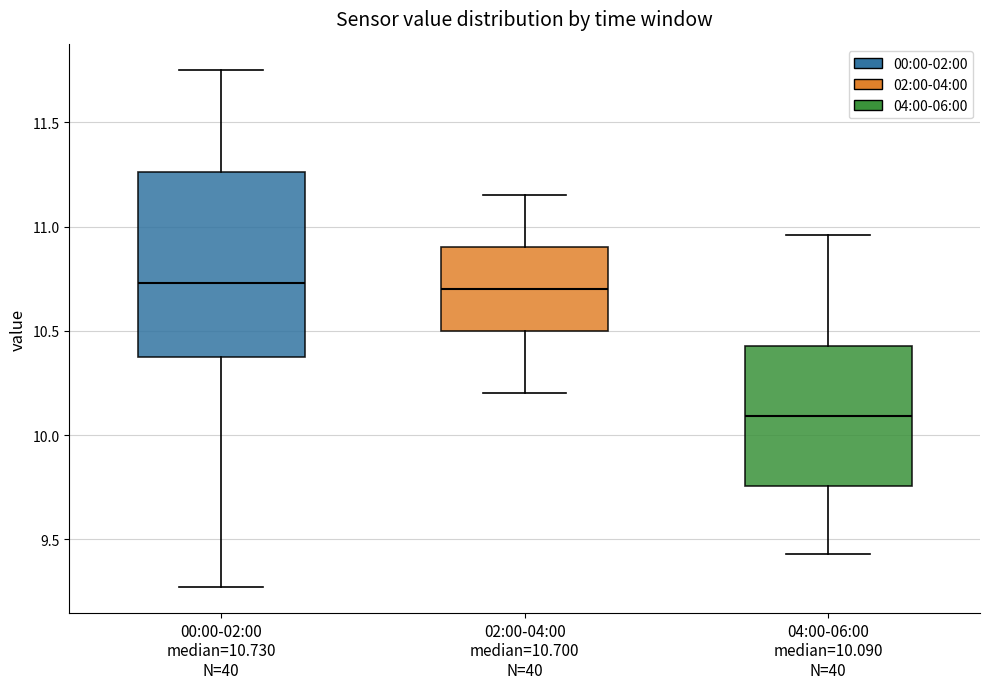

Reading left to right, read every box against the y-axis: the position of its median line, the range the box covers, and the ends of its whiskers. The values are not printed on the chart, so give them approximately, as read against the axis.

00:00-02:00 median=10.730 N=40: median 10.75, box 10.35 to 11.25, whiskers 9.25 to 11.75
02:00-04:00 median=10.700 N=40: median 10.70, box 10.50 to 10.90, whiskers 10.20 to 11.15
04:00-06:00 median=10.090 N=40: median 10.10, box 9.75 to 10.45, whiskers 9.45 to 10.95